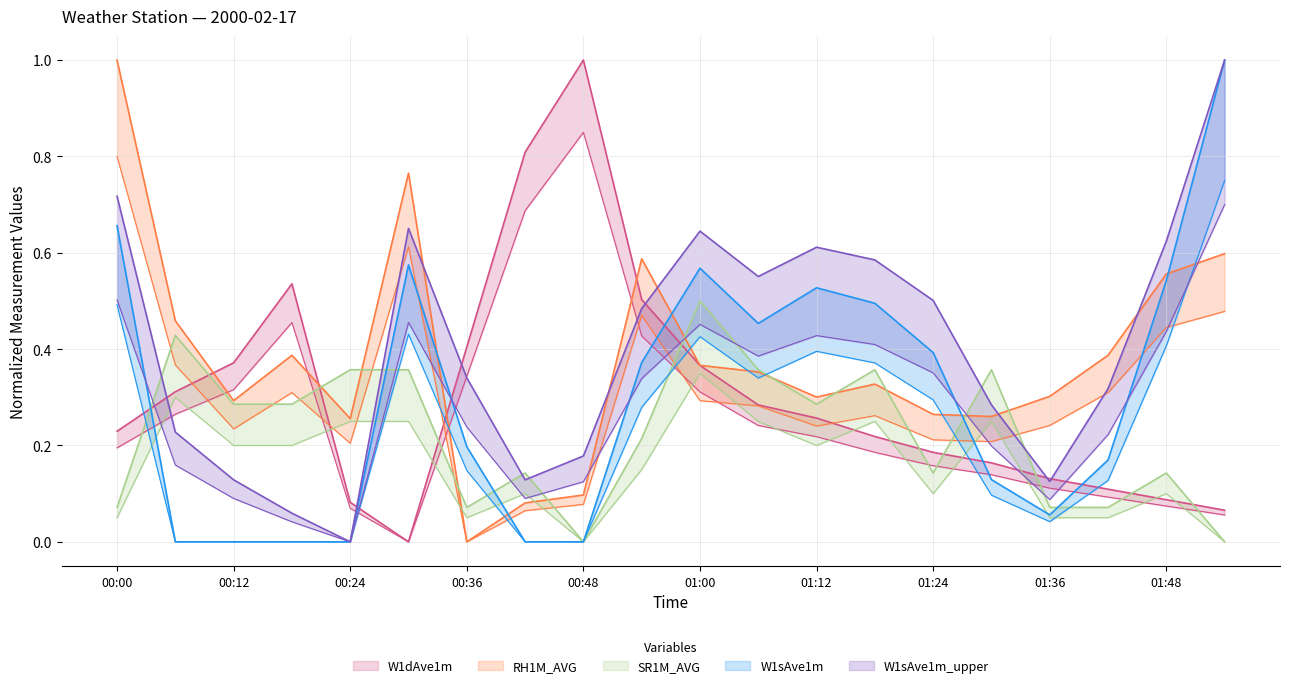

At 00:18, list the series in order from smallest to largest.

W1sAve1m, W1sAve1m_upper, SR1M_AVG, RH1M_AVG, W1dAve1m